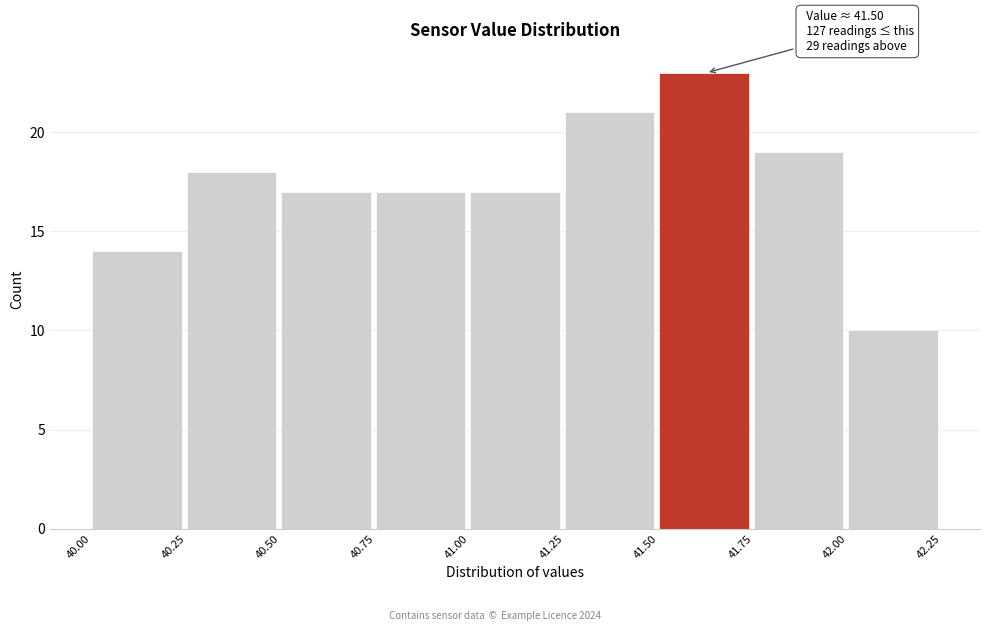

Over which range of the x-axis is the bar tallest?

41.50 to 41.75